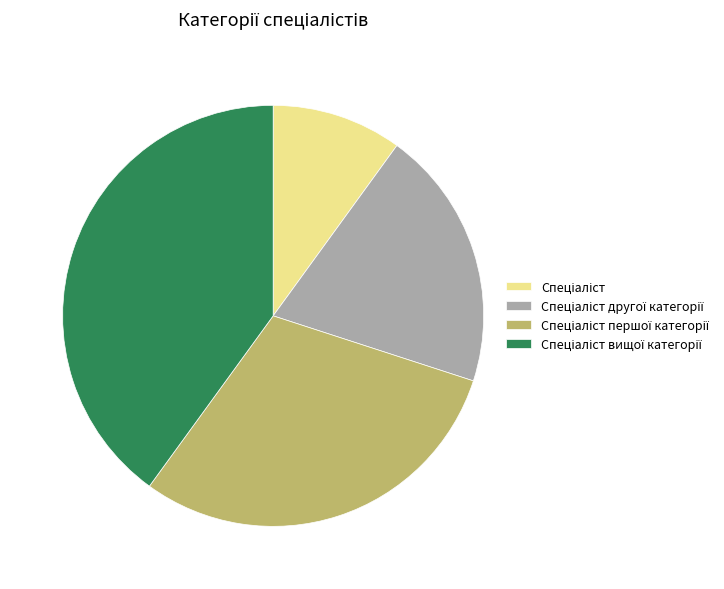

Is there a majority slice in this chart?

No